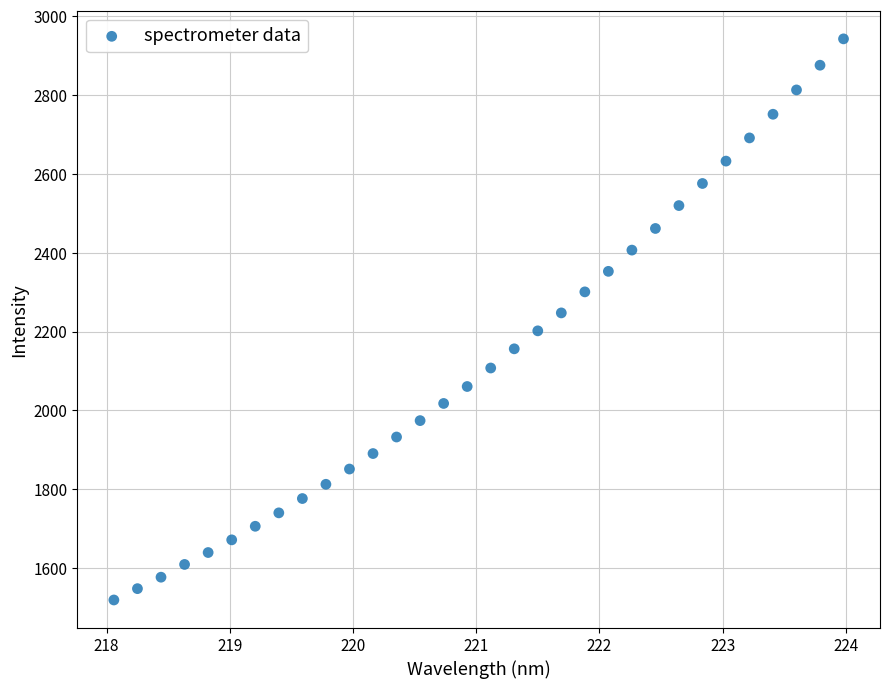

What is the range of X values (max minus min)?

5.9